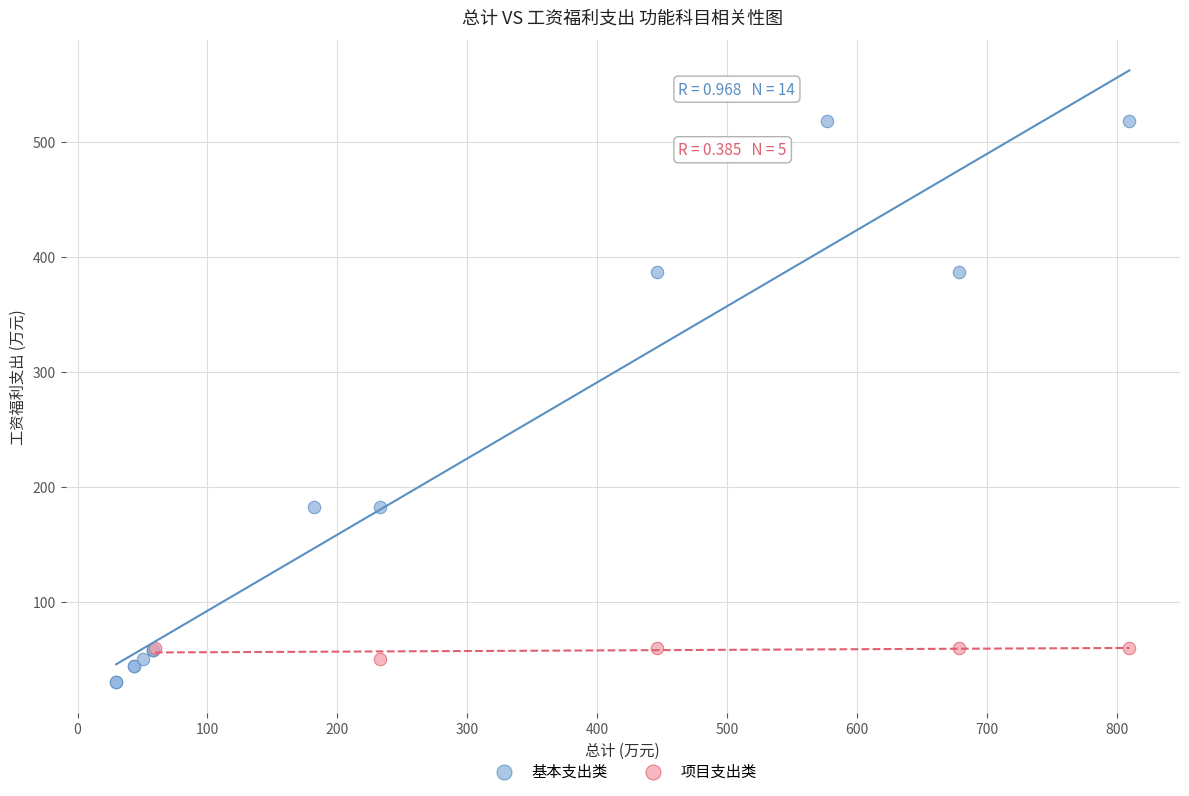

Which series has the widest spread of Y values?

基本支出类